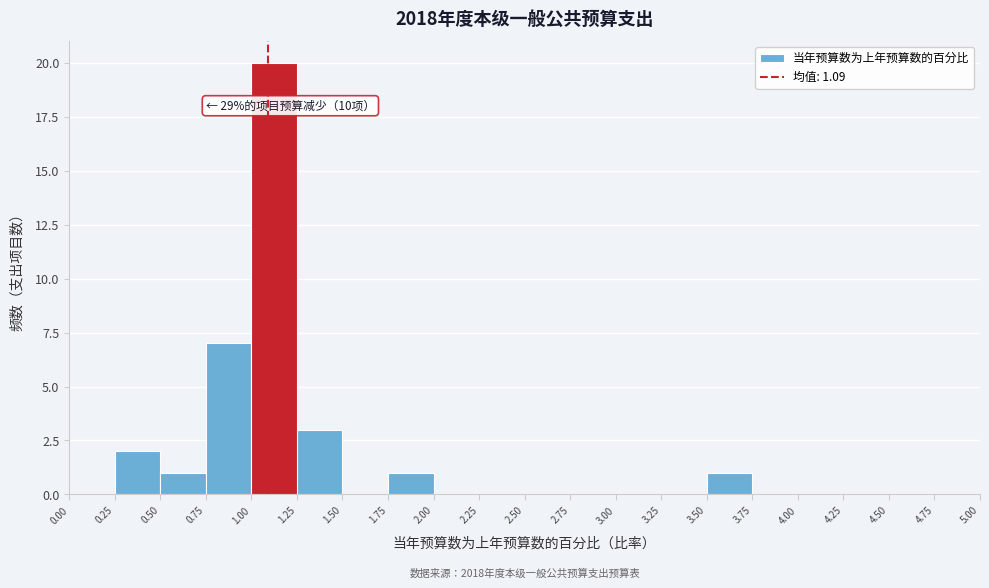

Which range on the x-axis has the tallest bar?

1.00 to 1.25